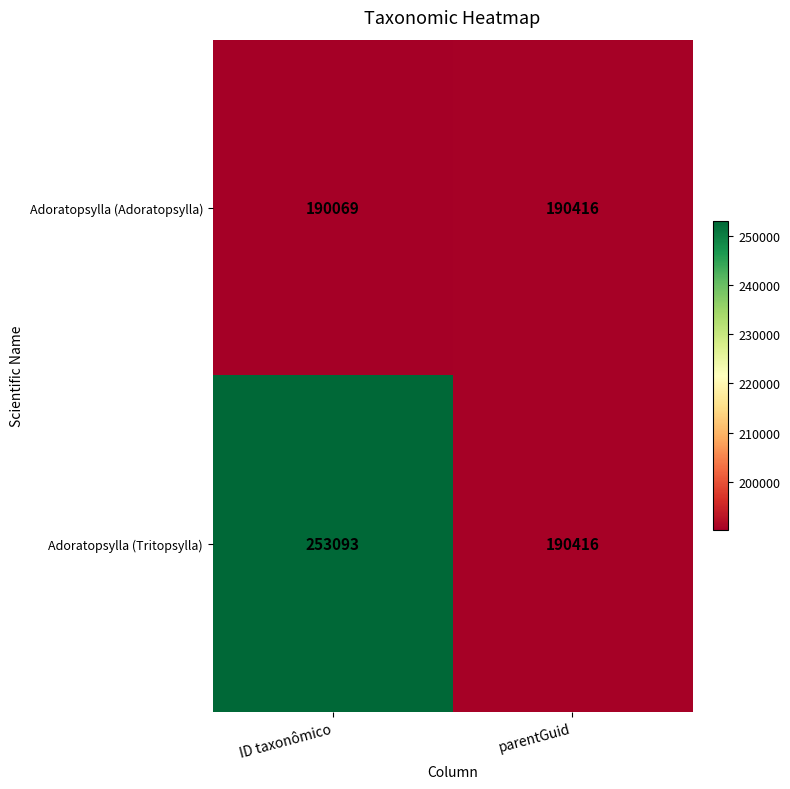

Rank the series by their maximum value, from lowest to highest.

Adoratopsylla (Adoratopsylla), Adoratopsylla (Tritopsylla)